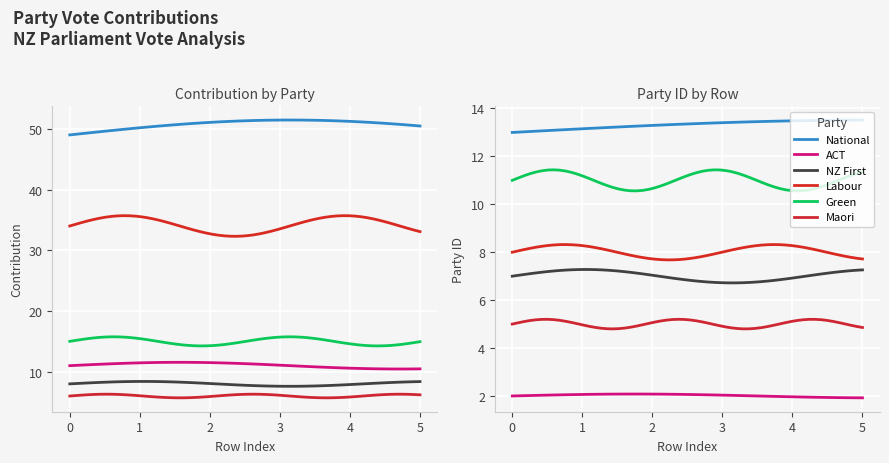

How many lines are shown in the chart?

6